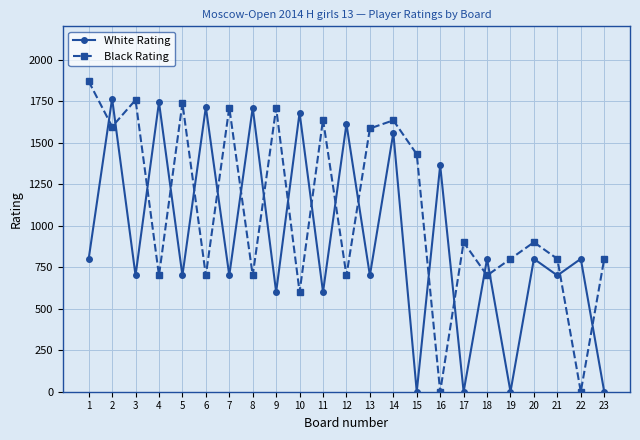

Which series ends up on top after the final intersection of White Rating and Black Rating?

Black Rating